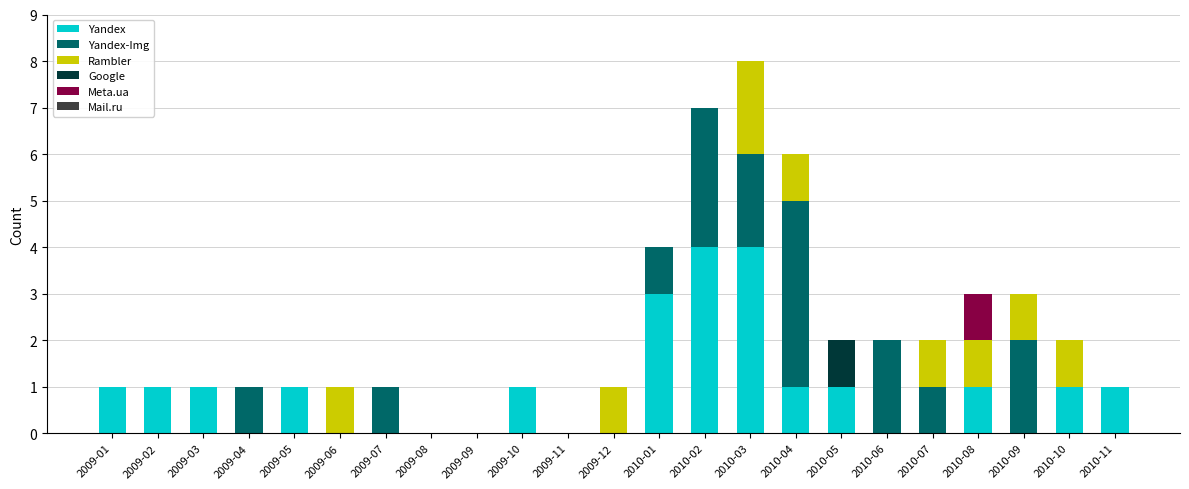

What is the total value across all series at 2010-08?

3